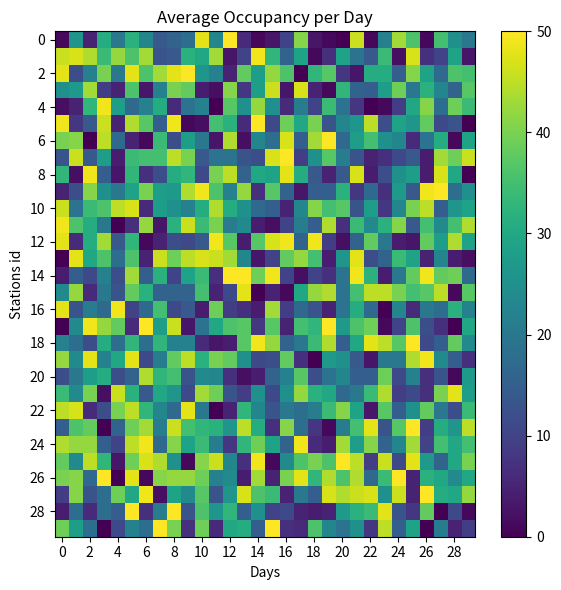

Which series has the largest total across all categories?

26